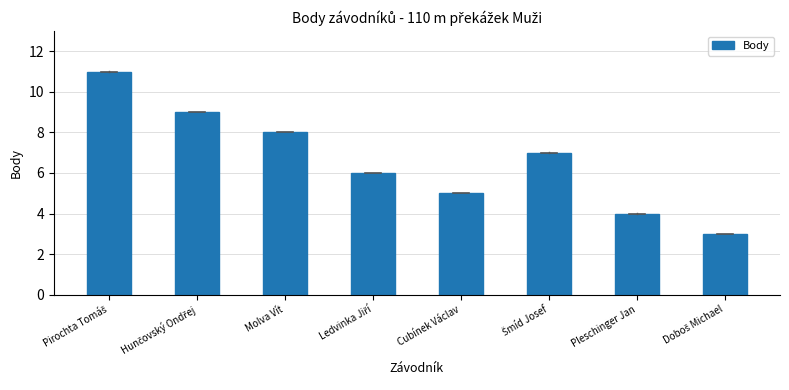

What is the sum of all values?

53